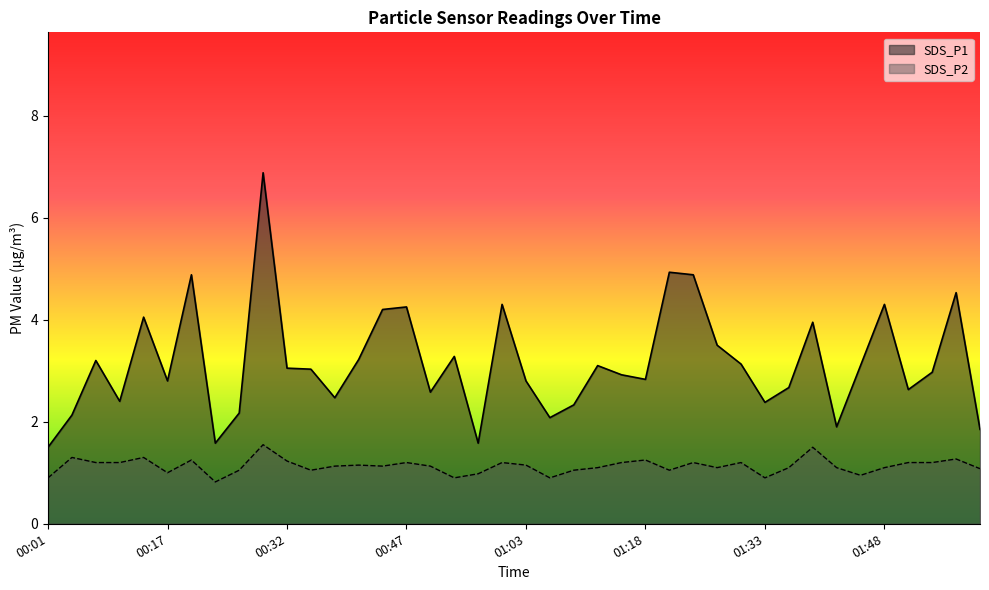

What is the label of the 24th point from the left?

01:12